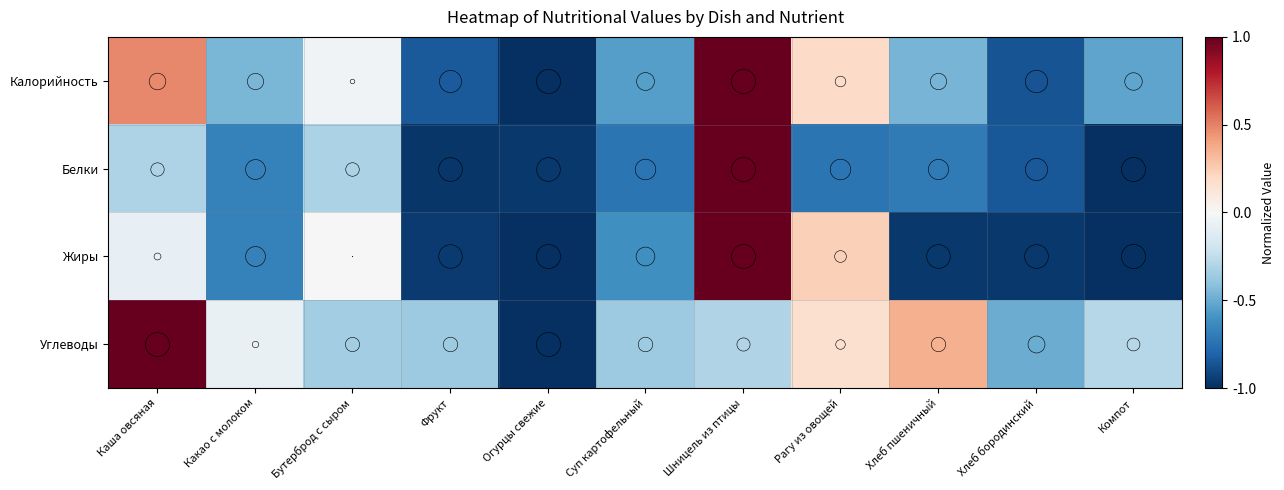

Rank the series by their average value, from highest to lowest.

Углеводы, Калорийность, Жиры, Белки